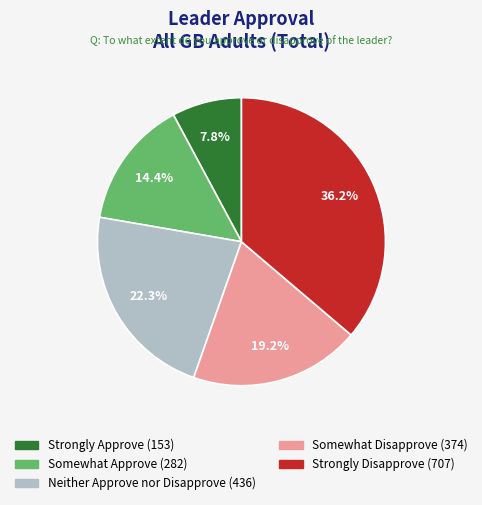

Is it true that Strongly Approve is 8% of the pie?

True